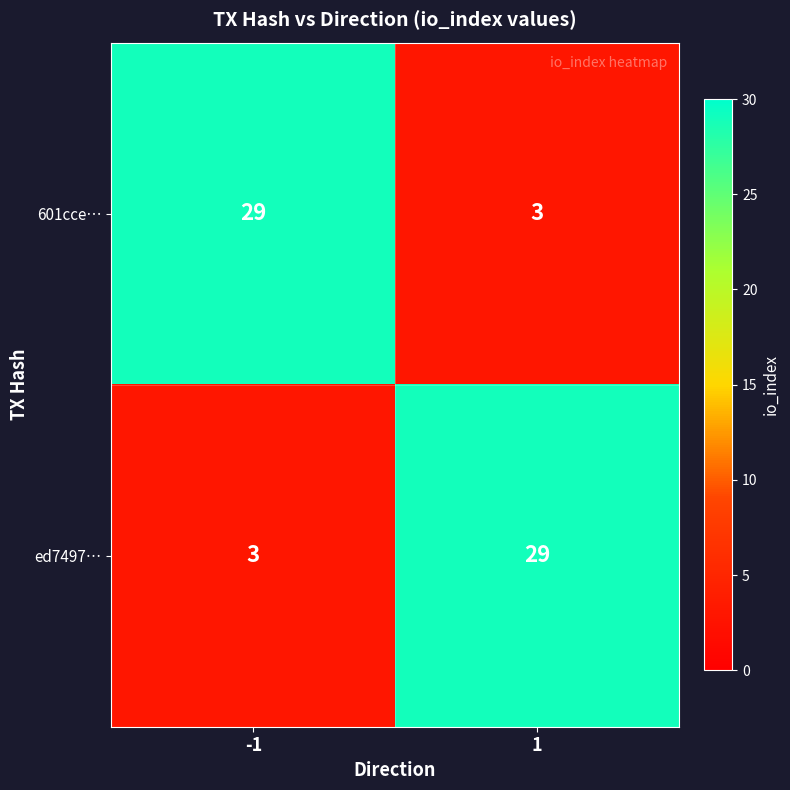

Reading right to left, what are all the values shown in this chart?

601cce…: 1=3	-1=29
ed7497…: 1=29	-1=3